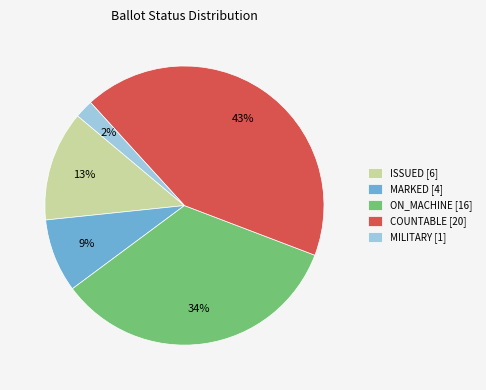

How many segments does this pie chart have?

5